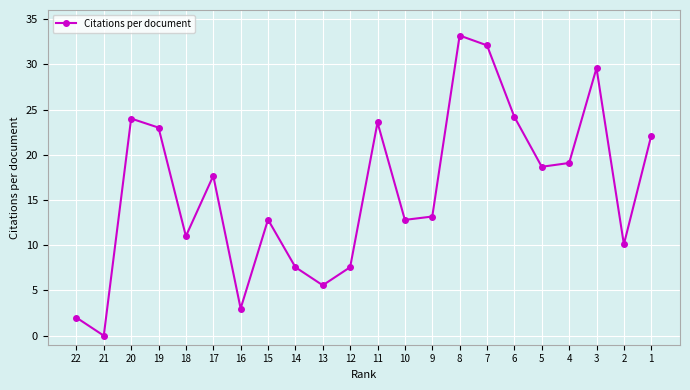

The value at 18 is 11.0. True or false?

True